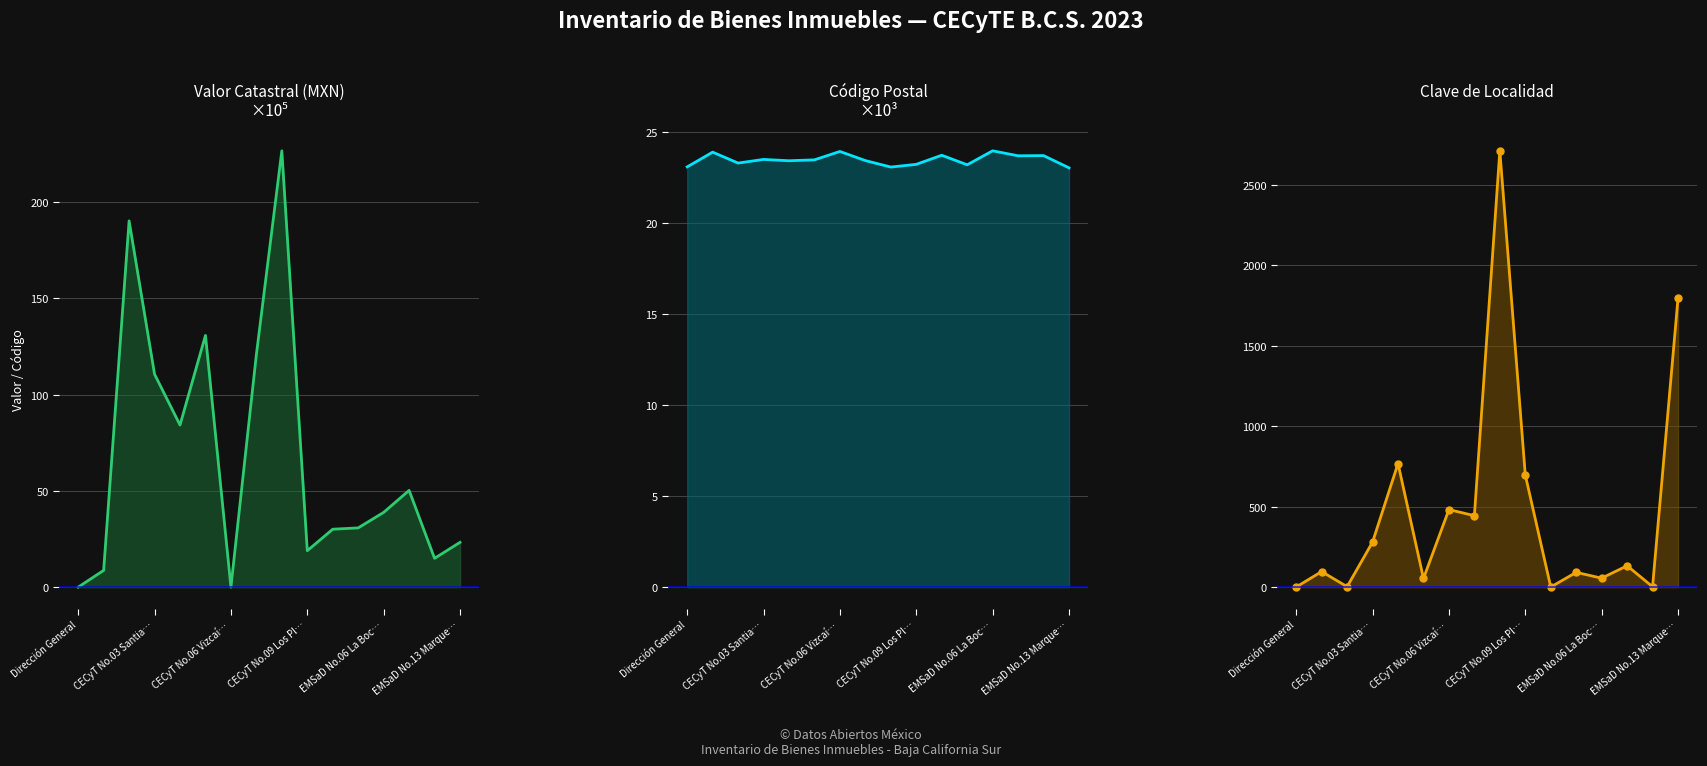

Between 14 and 15, which is larger?

15